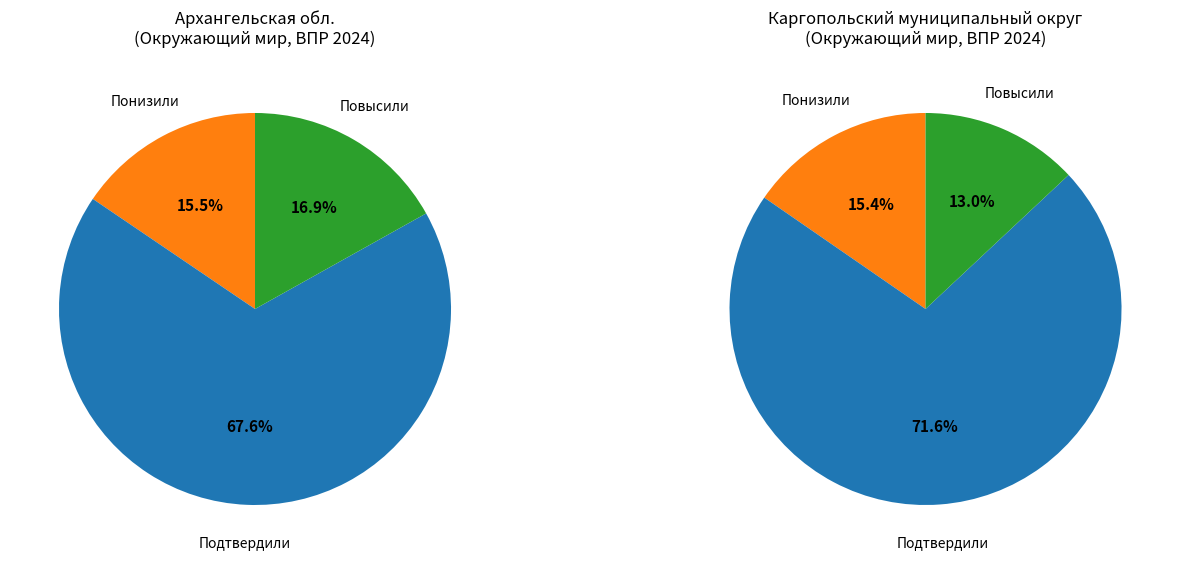

To the nearest percent, what is the combined percentage of Подтвердили and Повысили?

84%